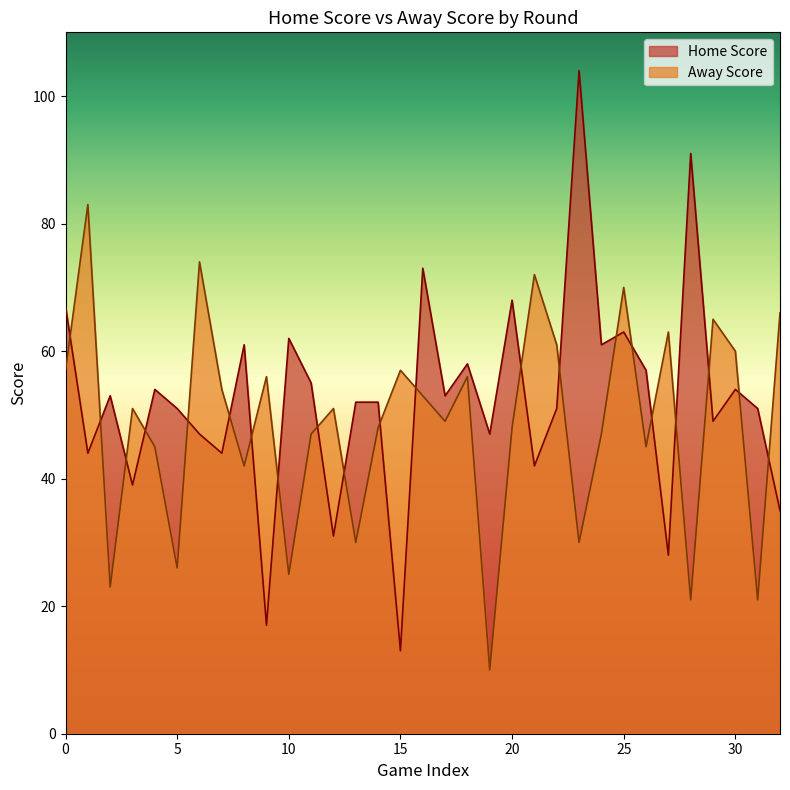

The value of Home Score at 15 is 21. True or false?

False